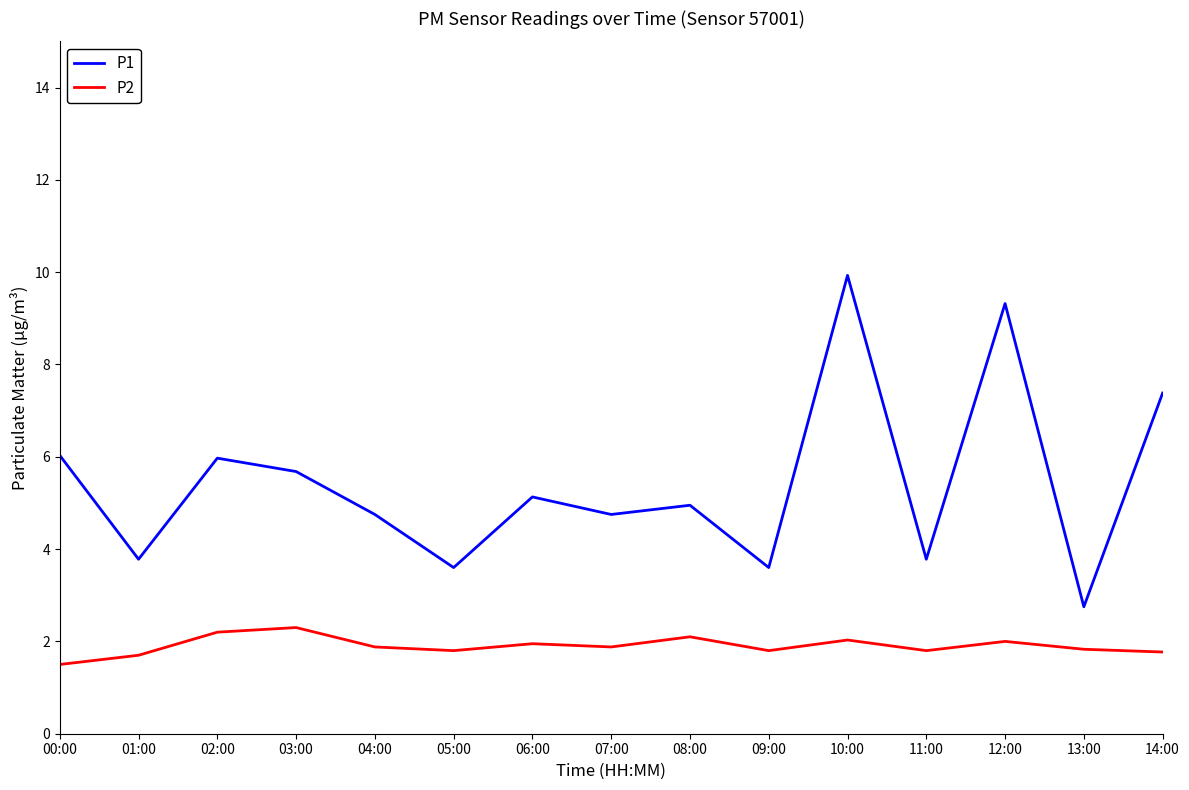

In P2, how many points are higher than both neighbors (excluding endpoints)?

5